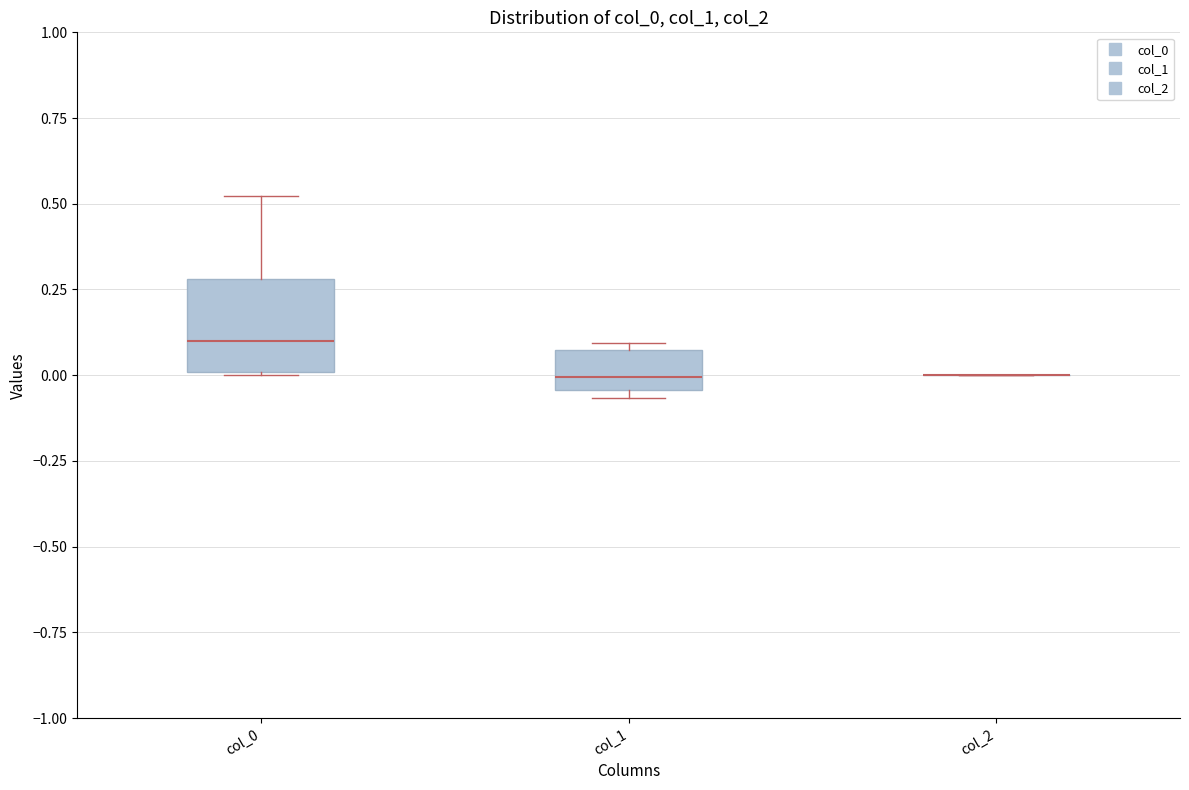

Reading left to right, read every box against the y-axis: the position of its median line, the range the box covers, and the ends of its whiskers. The values are not printed on the chart, so give them approximately, as read against the axis.

col_0: median 0.10, box 0.00 to 0.30, whiskers 0.00 to 0.50
col_1: median 0.00, box -0.05 to 0.05, whiskers -0.05 (just below the box's lower edge) to 0.10
col_2: box collapsed to a line at 0.00, whiskers 0.00 to 0.00